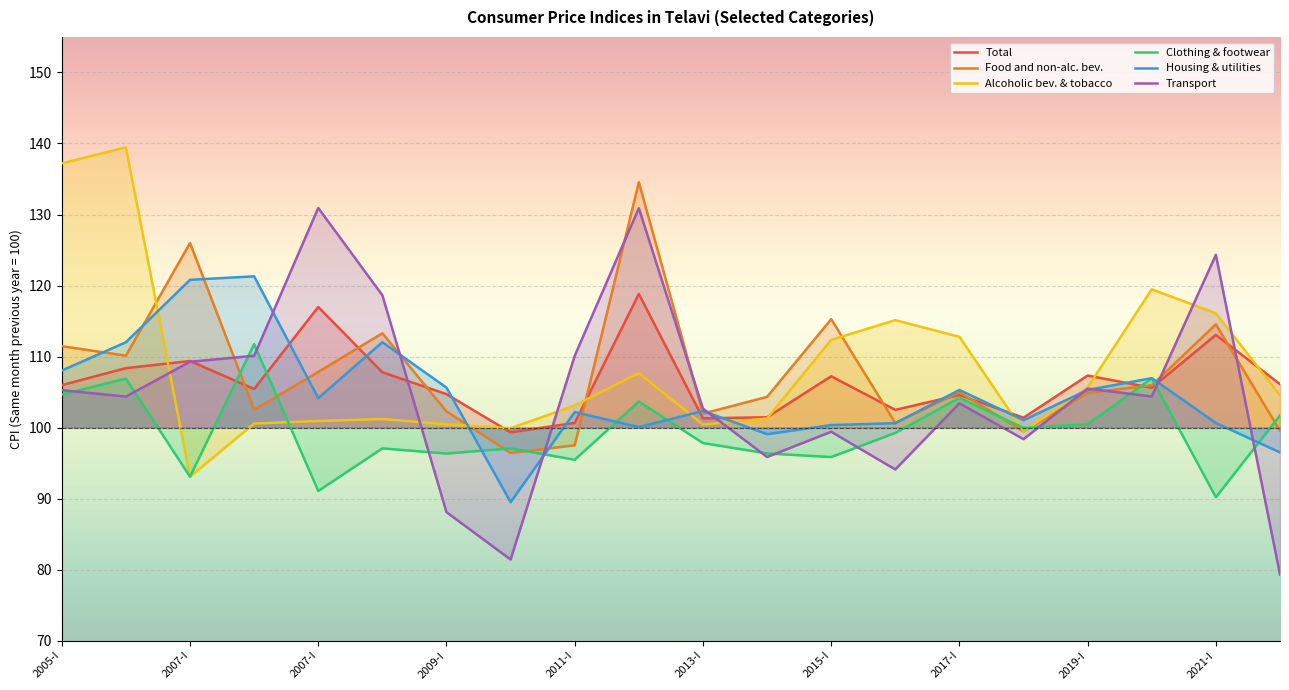

What is the approximate value of Housing & utilities at 2015-I?

100.4